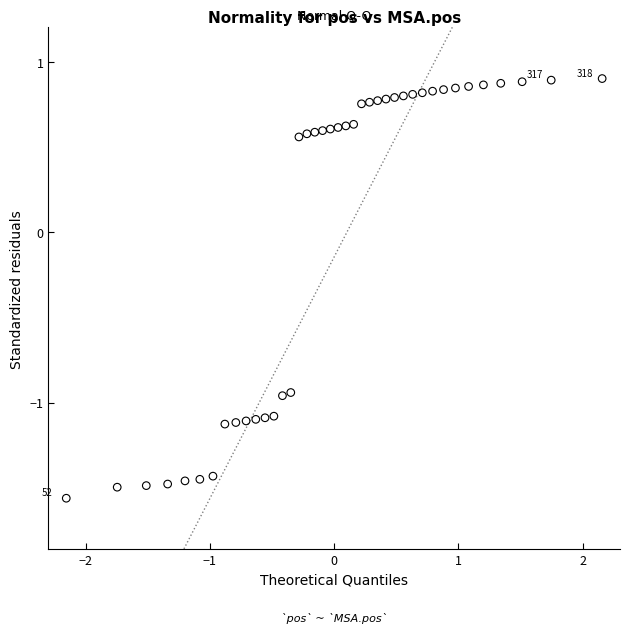

What is the range of X values (max minus min)?

4.3